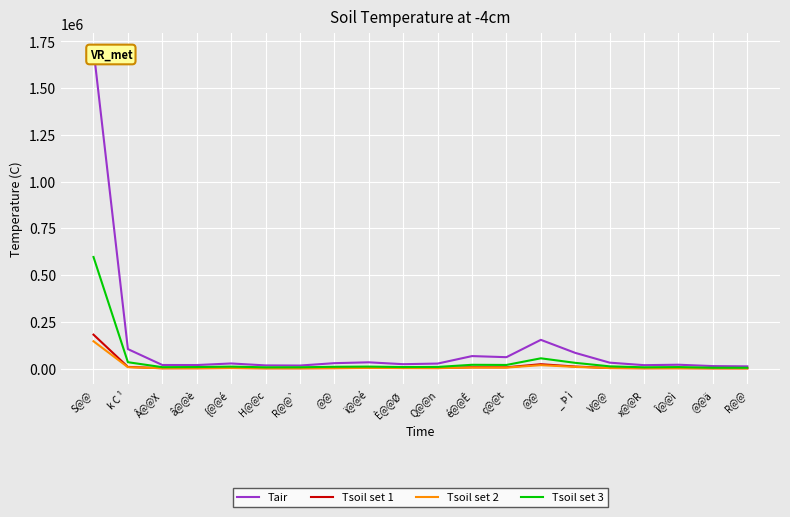

What is the difference between the maximum and minimum values in the Tsoil set 1 series?

179973.1